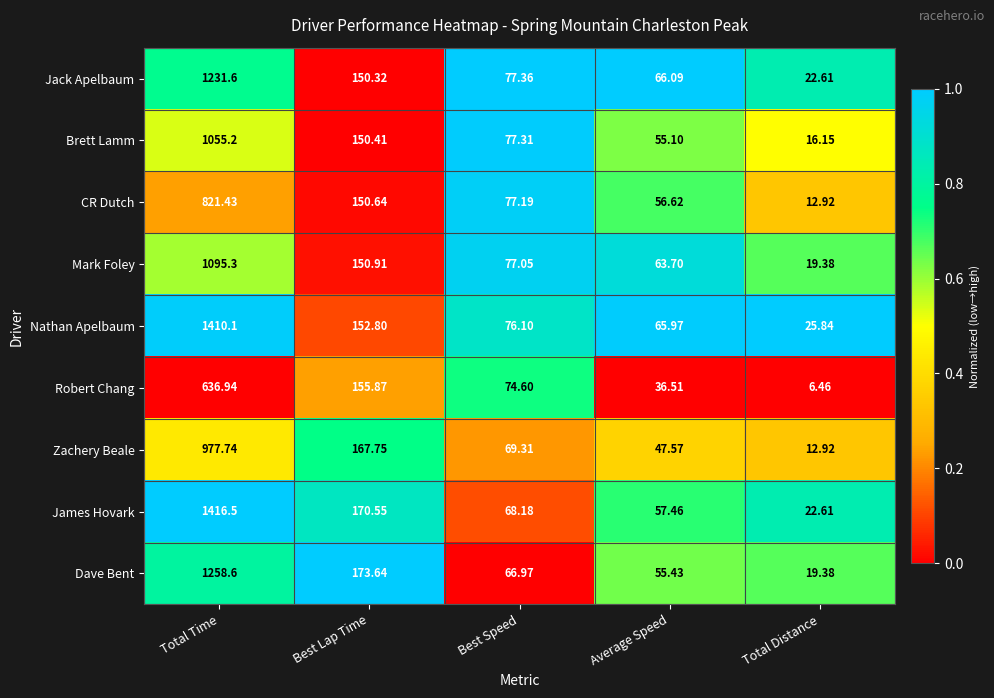

At which category is the sum across all series the highest?

Total Time